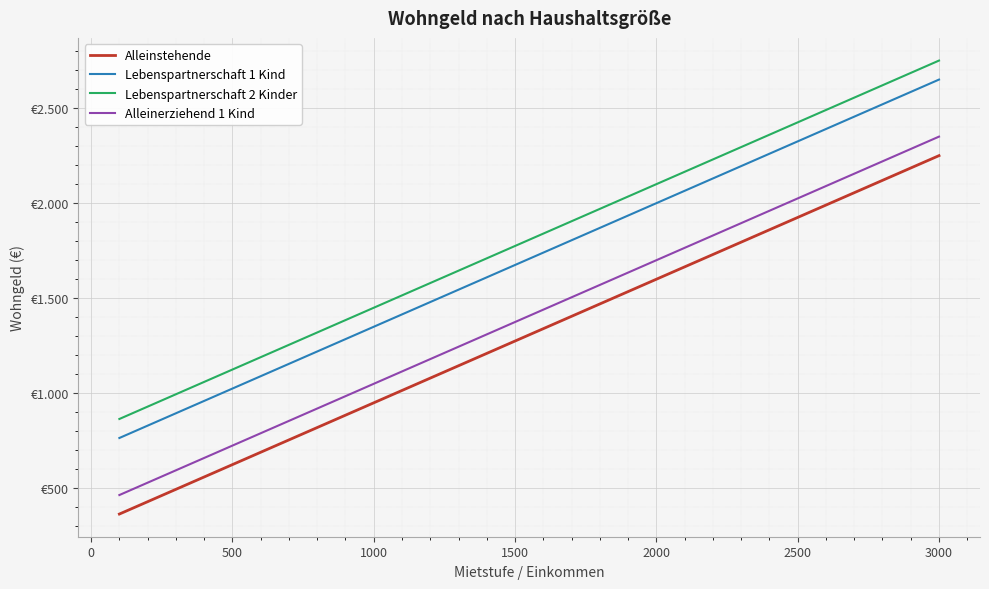

What are all the series names shown in the legend?

Alleinstehende, Lebenspartnerschaft 1 Kind, Lebenspartnerschaft 2 Kinder, Alleinerziehend 1 Kind